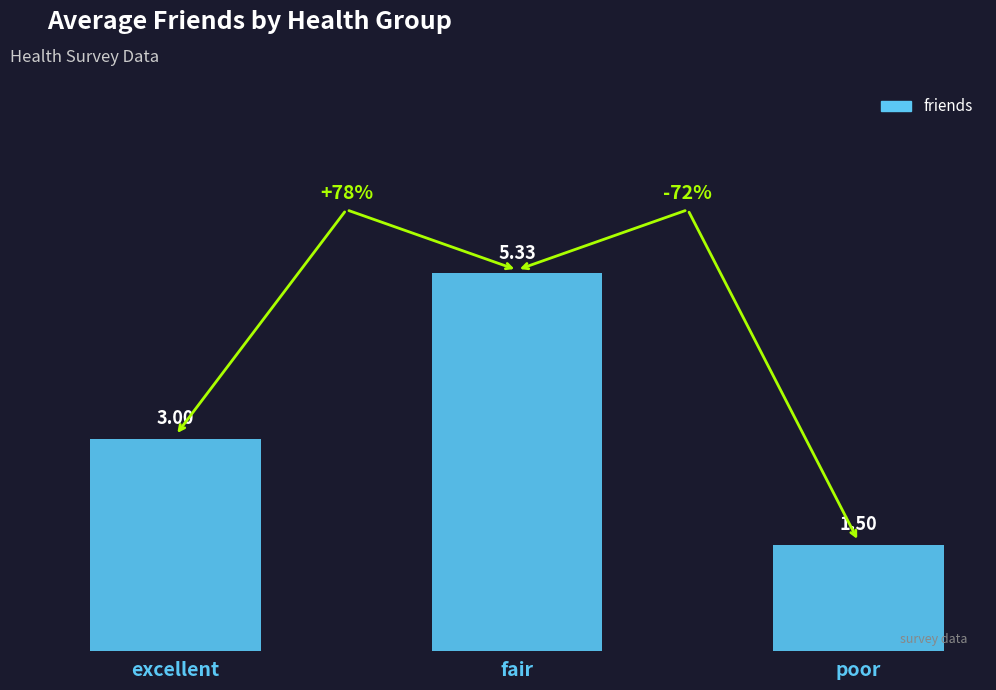

How many values are below 3?

1